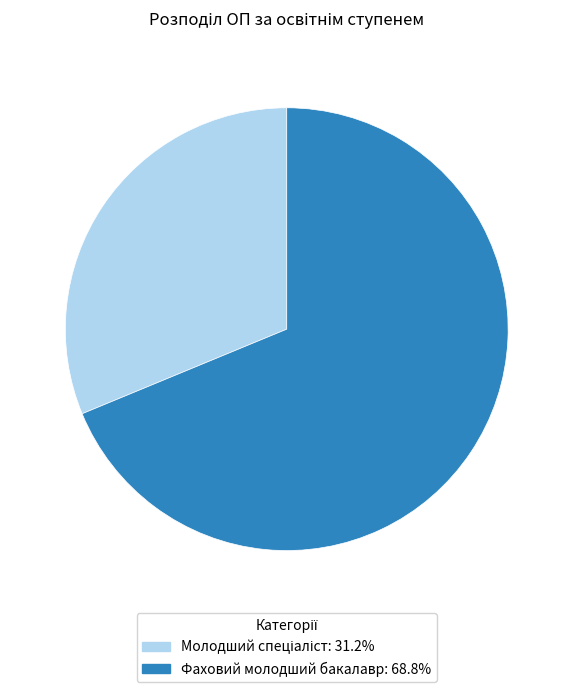

How many slices are in this pie chart?

2